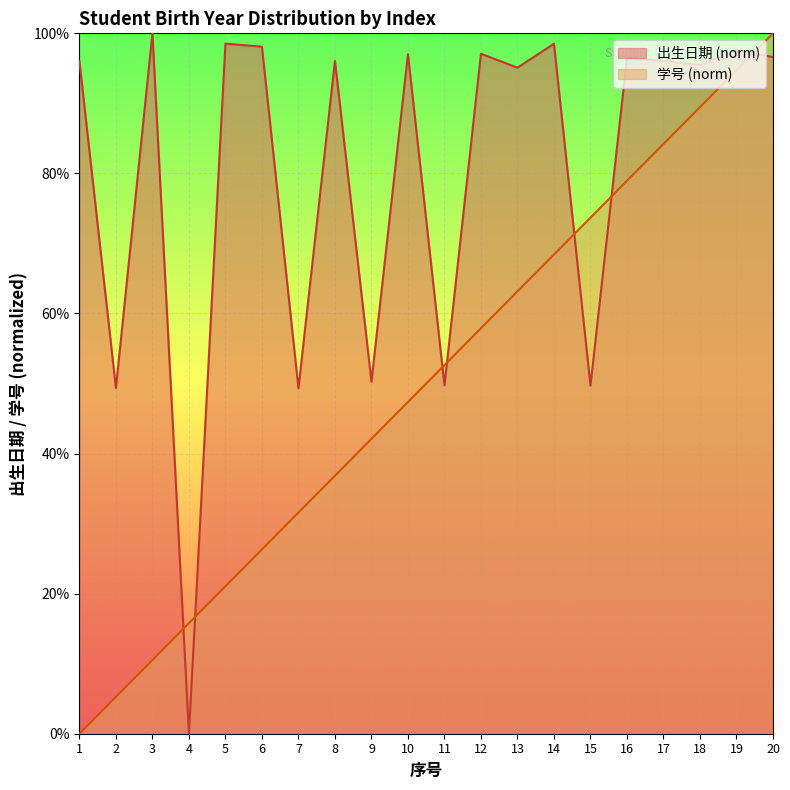

After their last crossing, which series has the higher values: 学号 or 出生日期?

学号